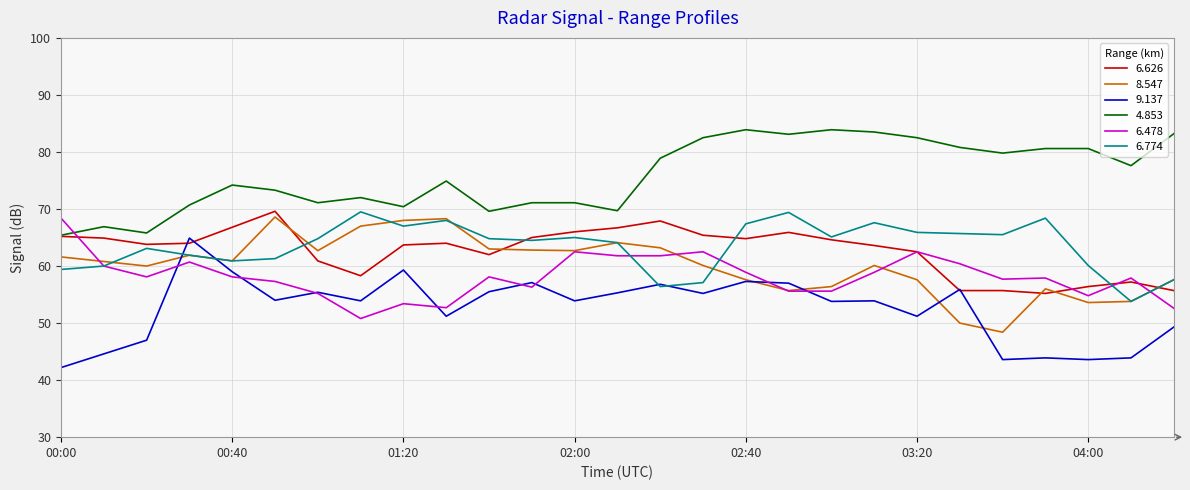

True or false: 4.853 and 9.137 intersect in this chart.

False